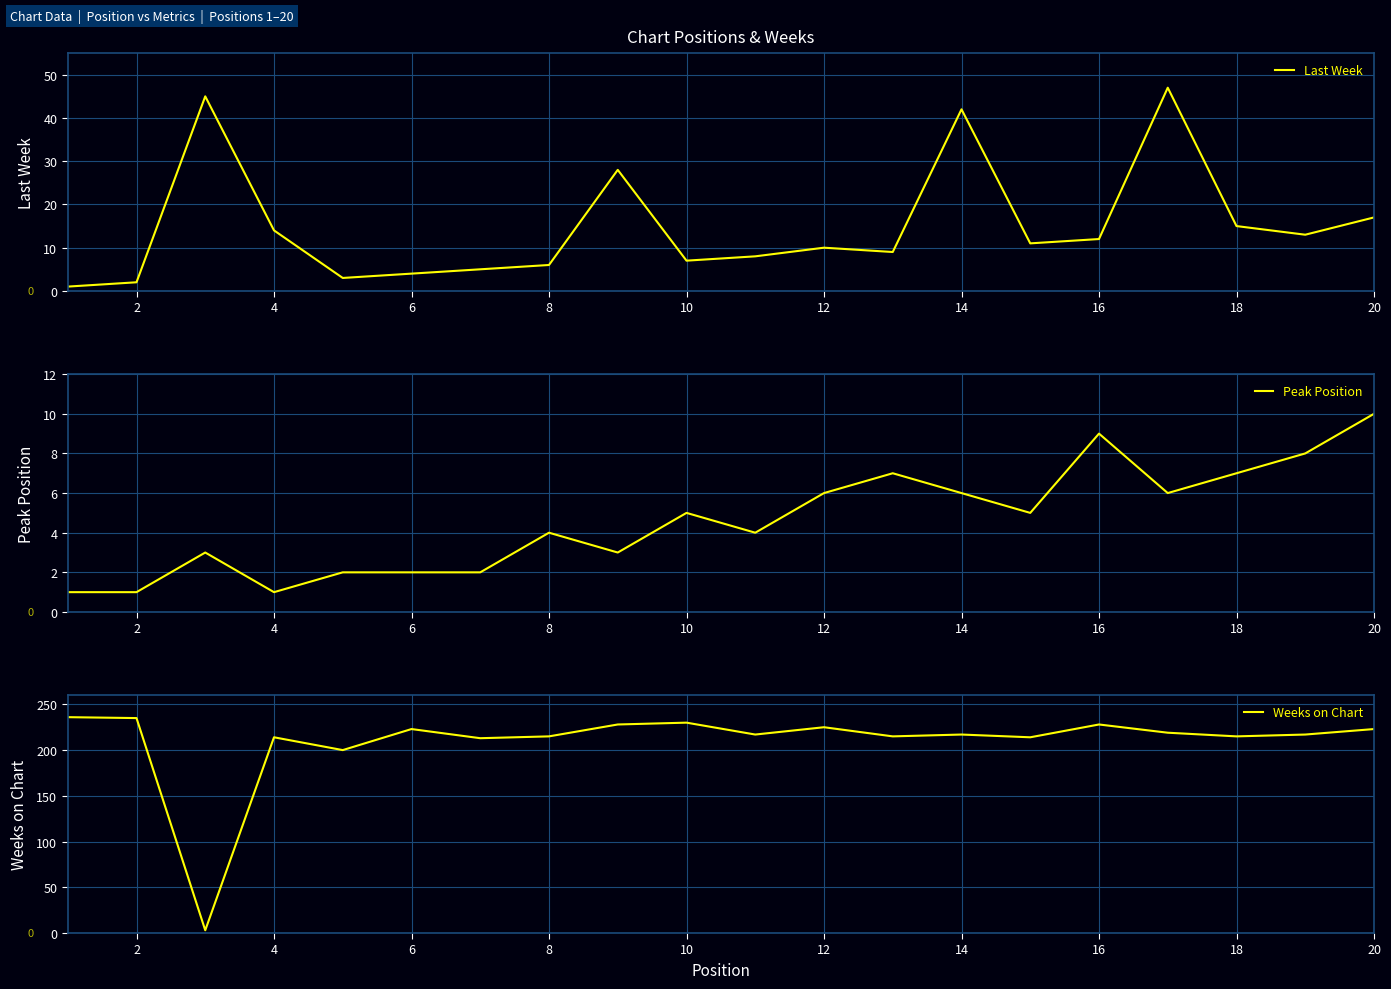

What is the sum of all Last Week values?

299